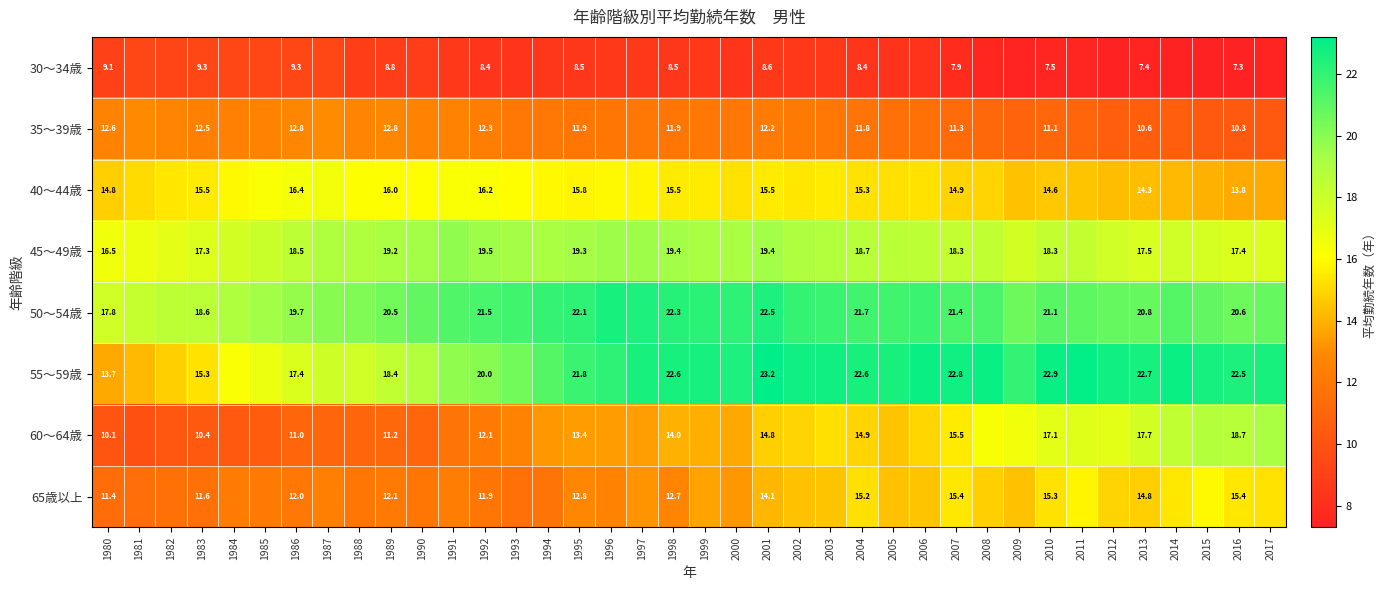

The value of 60～64歳 at 2013 is 3.7. True or false?

False